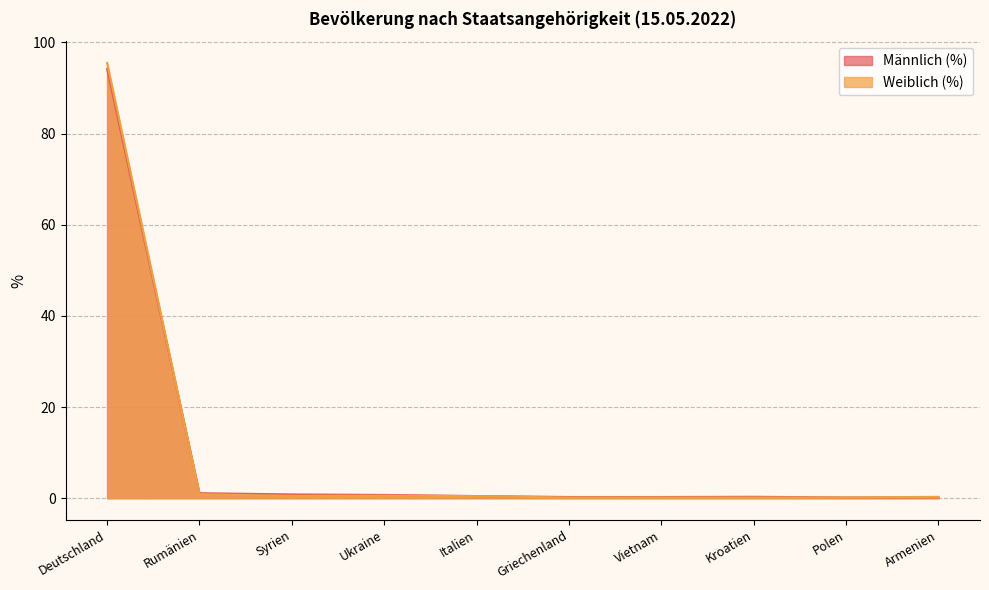

Reading right to left, transcribe all the data shown in this chart.

Männlich (%): 0.2	0.2	0.3	0.3	0.3	0.5	0.7	0.8	1.1	94.2
Weiblich (%): 0.3	0.1	0.1	0.1	0.1	0.5	0.6	0.5	0.9	95.5